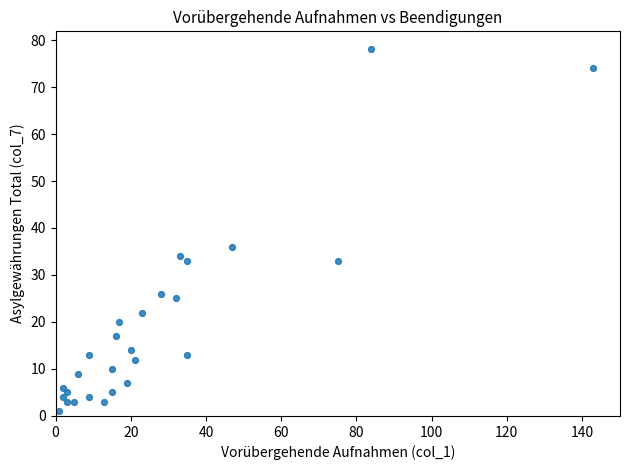

What Y value in the scatter plot is closest to 39?

36